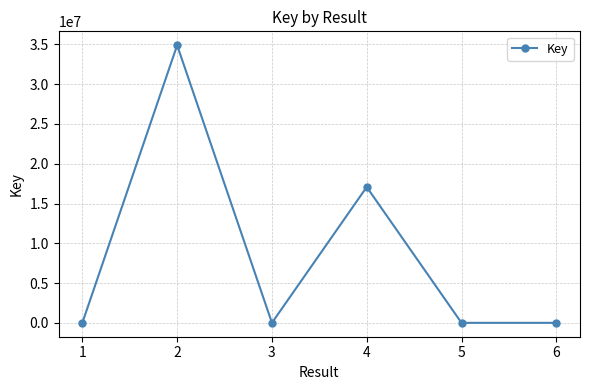

What is the difference between the values at 1 and 2?

34890134